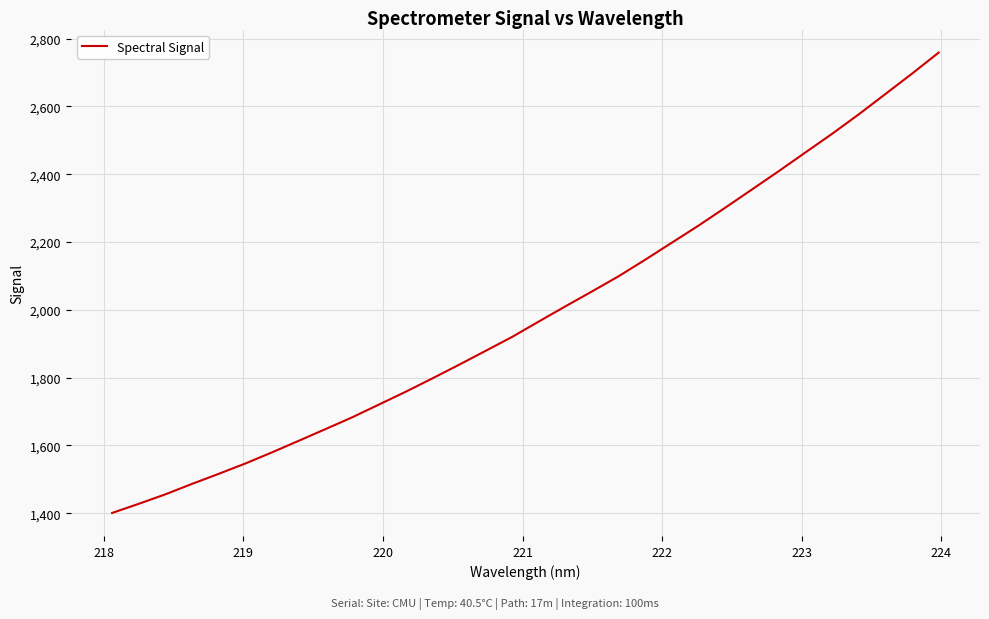

What is the minimum value shown in the chart?

1400.8